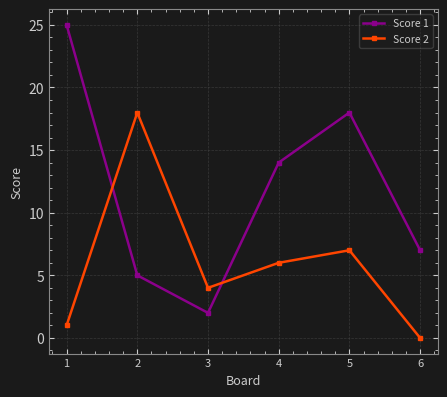

Reading right to left, transcribe all the data shown in this chart.

Score 1: 7	18	14	2	5	25
Score 2: 0	7	6	4	18	1